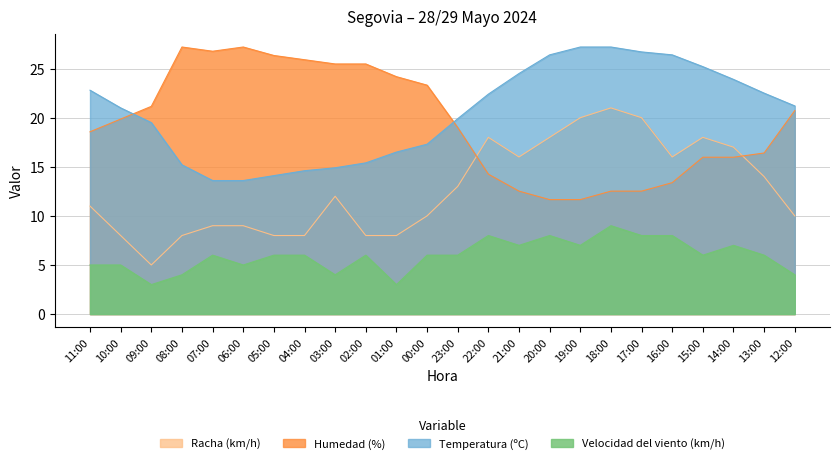

What is the highest value of the Humedad (%) series?

27.2